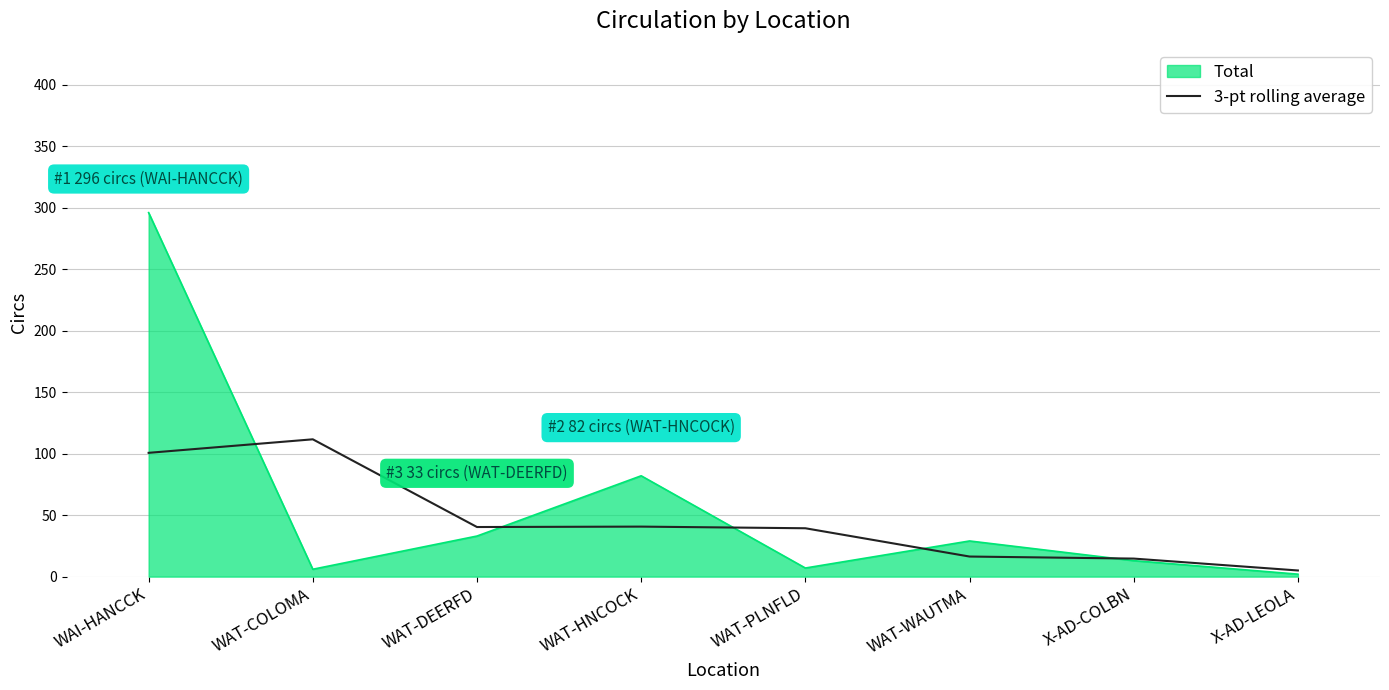

How many lines are shown in the chart?

2